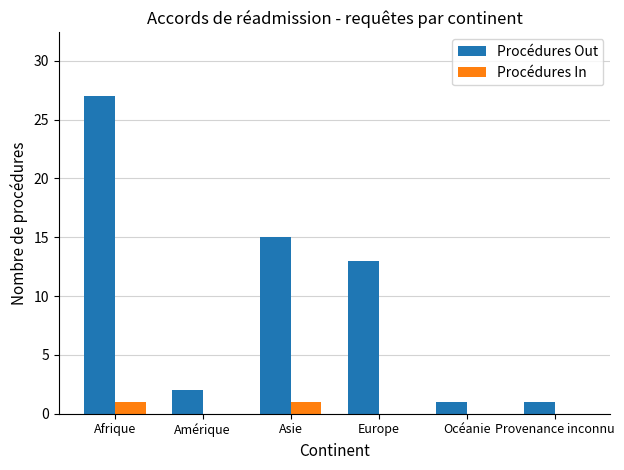

What is the spread (max minus min) of values at Provenance inconnu?

1